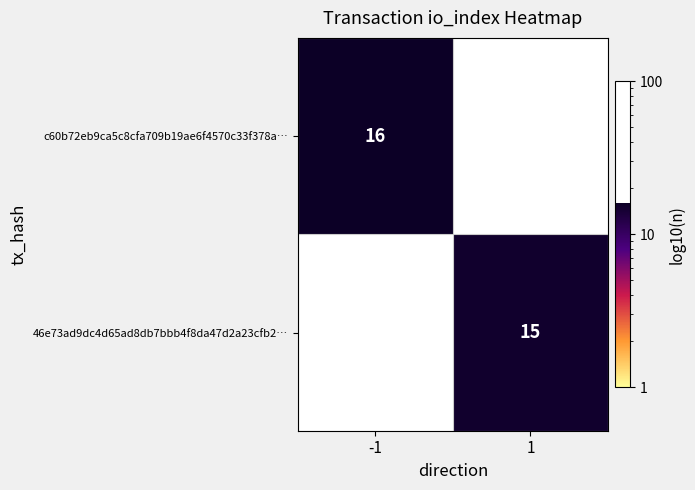

The value of c60b72eb9ca5c8cfa709b19ae6f4570c33f378a… at -1 is 28. True or false?

False